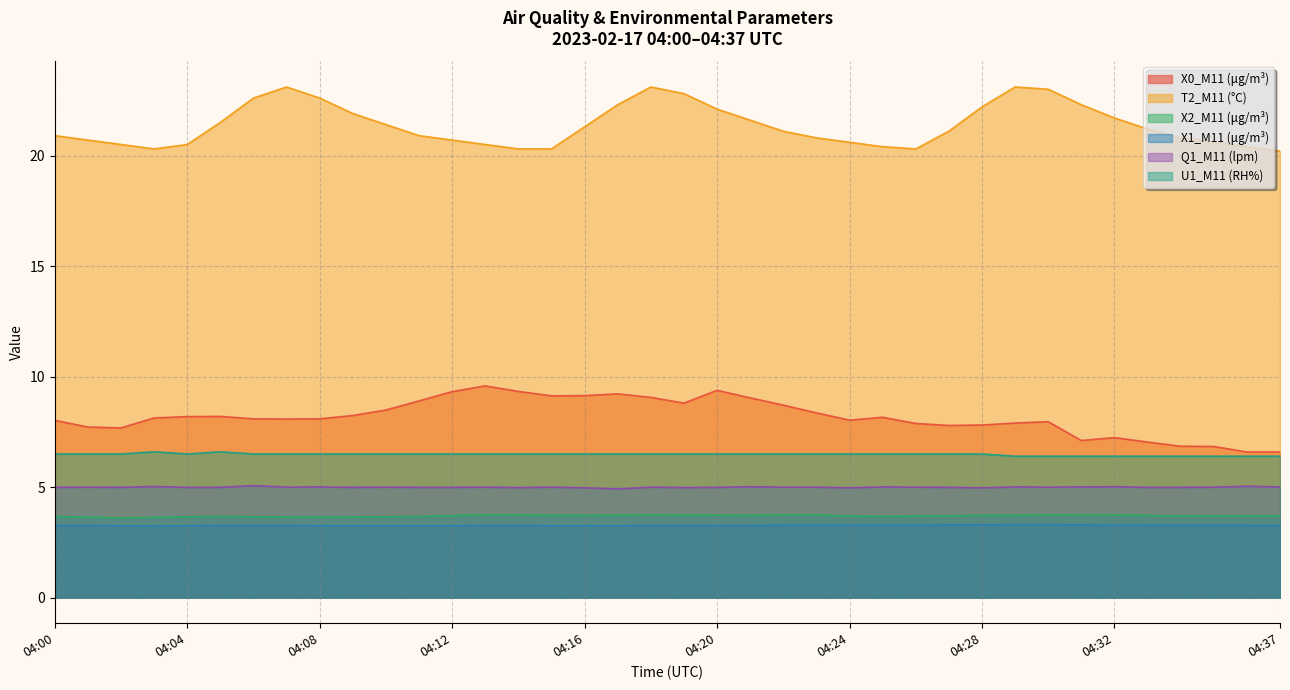

What is the sum of the U1_M11 (RH%) values at 04:32 and 04:31?

12.8